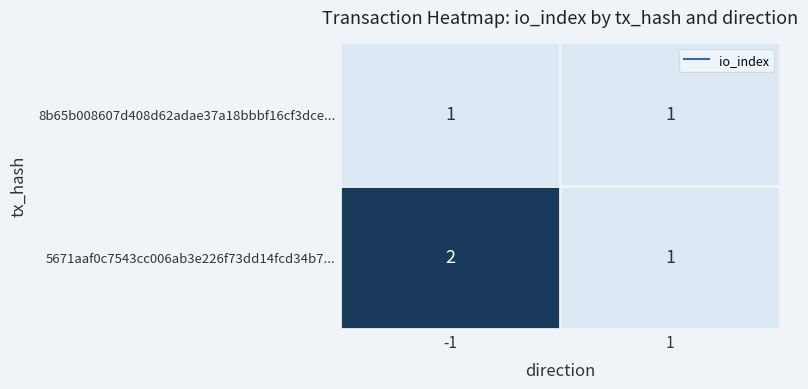

Is the value of 5671aaf0c7543cc006ab3e226f73dd14fcd34b7... at -1 greater than the value of 8b65b008607d408d62adae37a18bbbf16cf3dce... at -1?

Yes